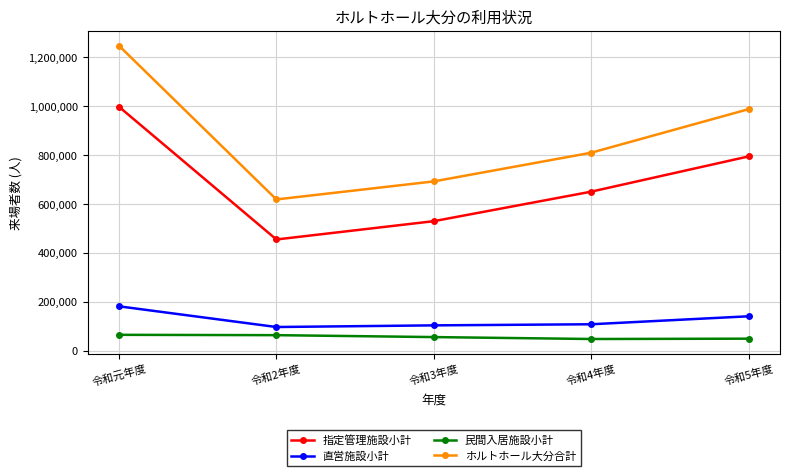

At which label does 指定管理施設小計 reach its minimum?

令和2年度